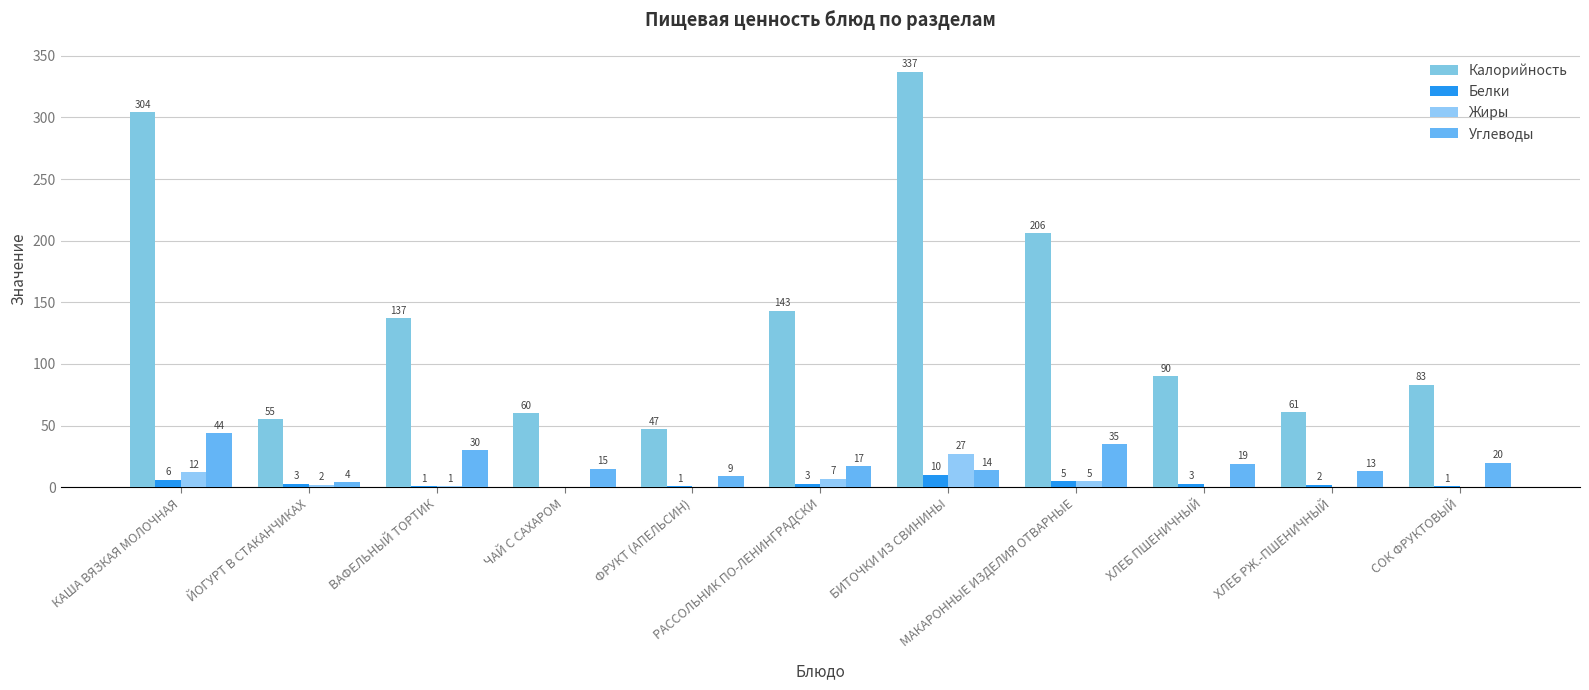

Which series has the widest spread of values?

Калорийность